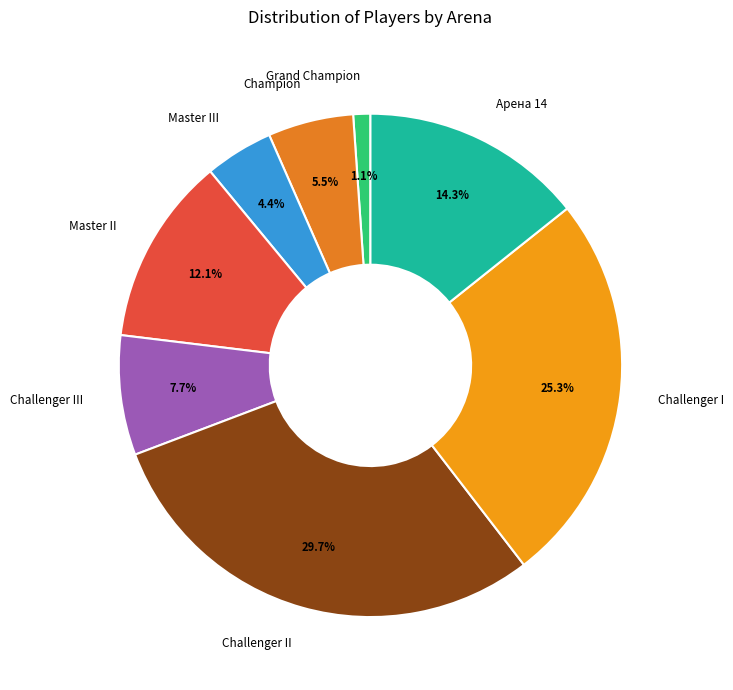

How many segments does this pie chart have?

8